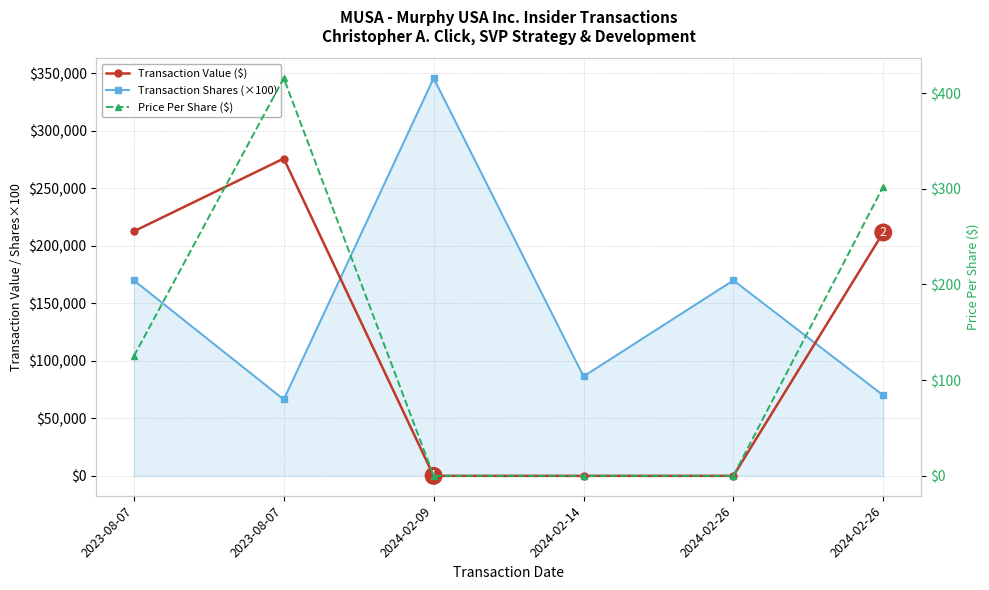

Rank the series at 2024-02-26 from lowest to highest value.

Transaction Value ($), Price Per Share ($), Transaction Shares (×100)